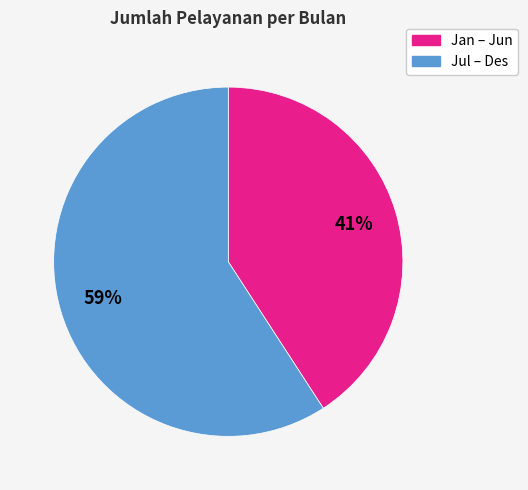

To the nearest percent, what is the difference between the largest and smallest slice percentages?

18%